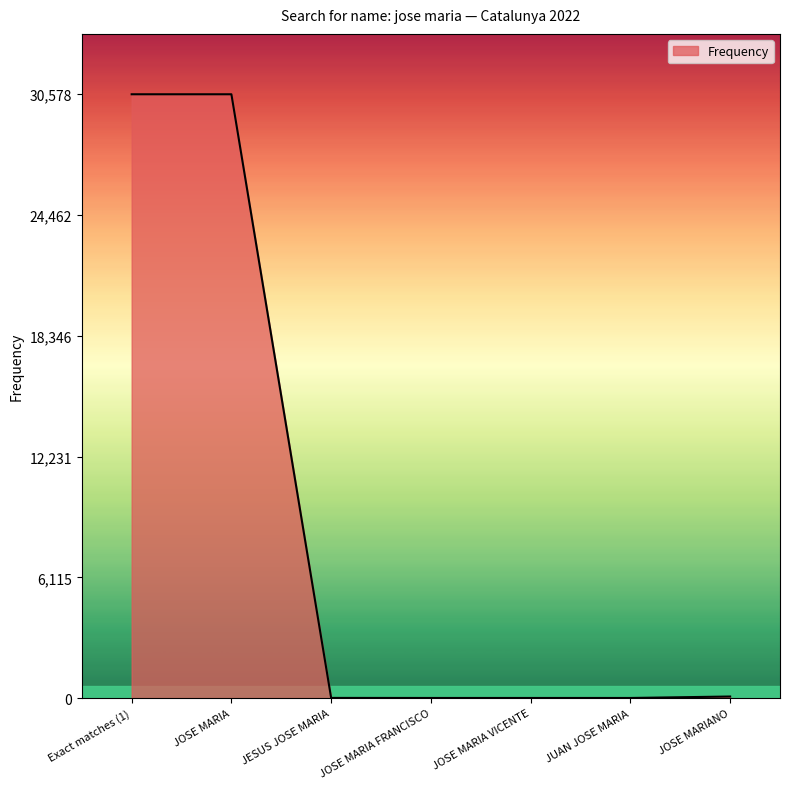

What is the sum of all values?

61253